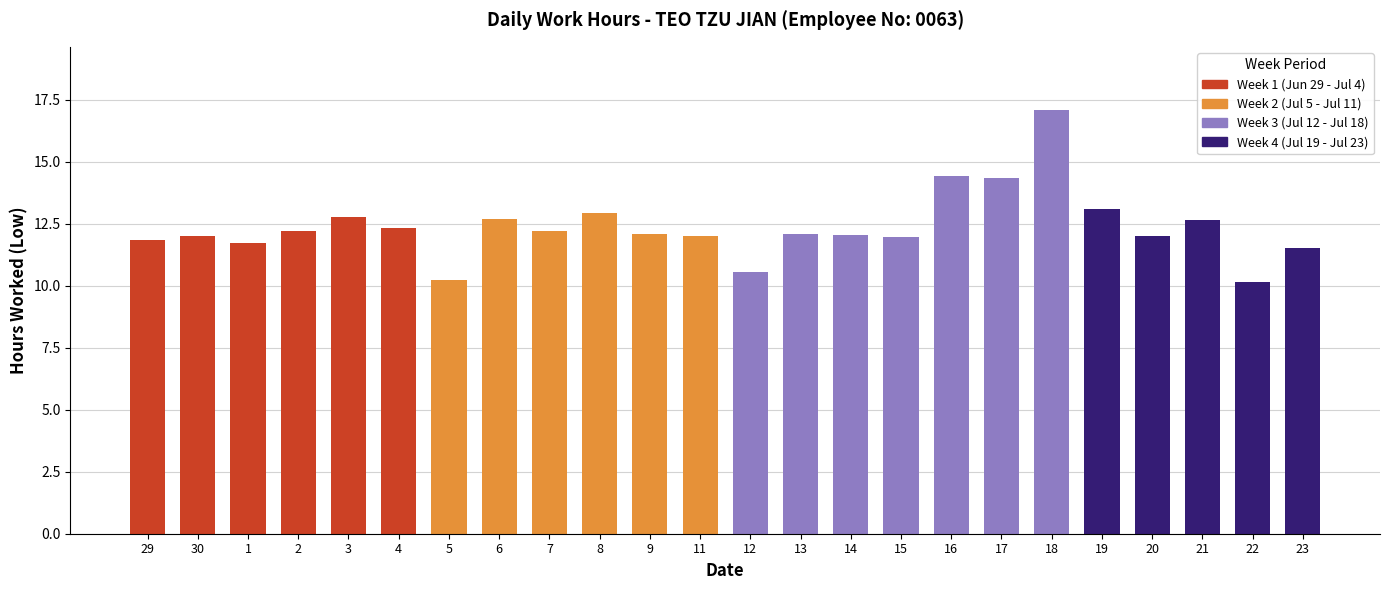

Count the number of data series in this chart.

1